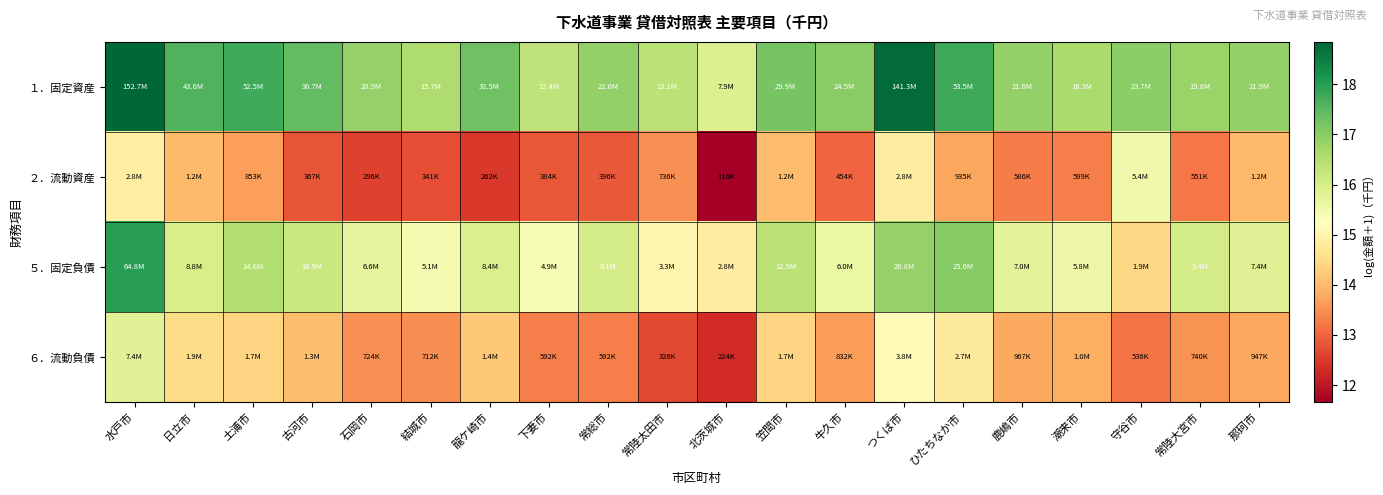

Which has a higher value, ひたちなか市 or つくば市?

つくば市